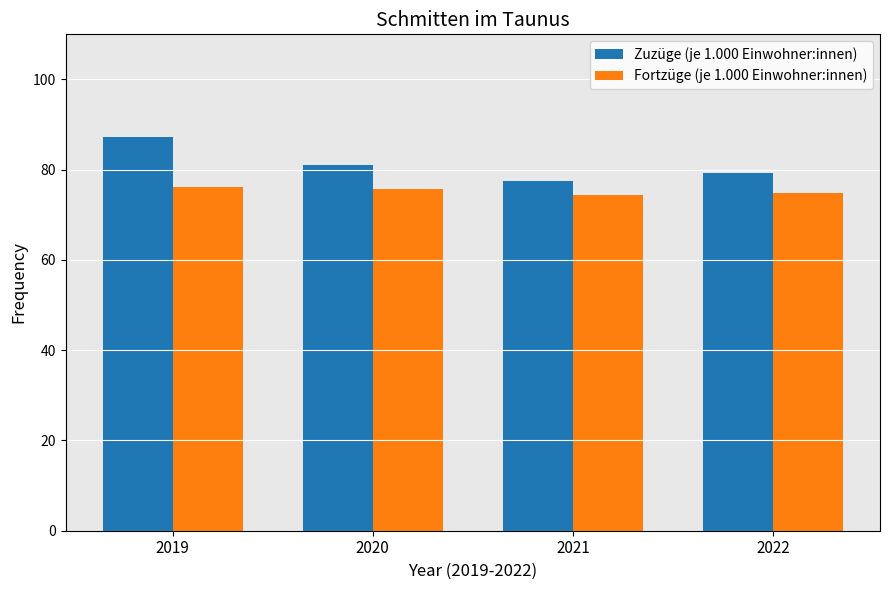

What is the greatest value displayed?

87.3